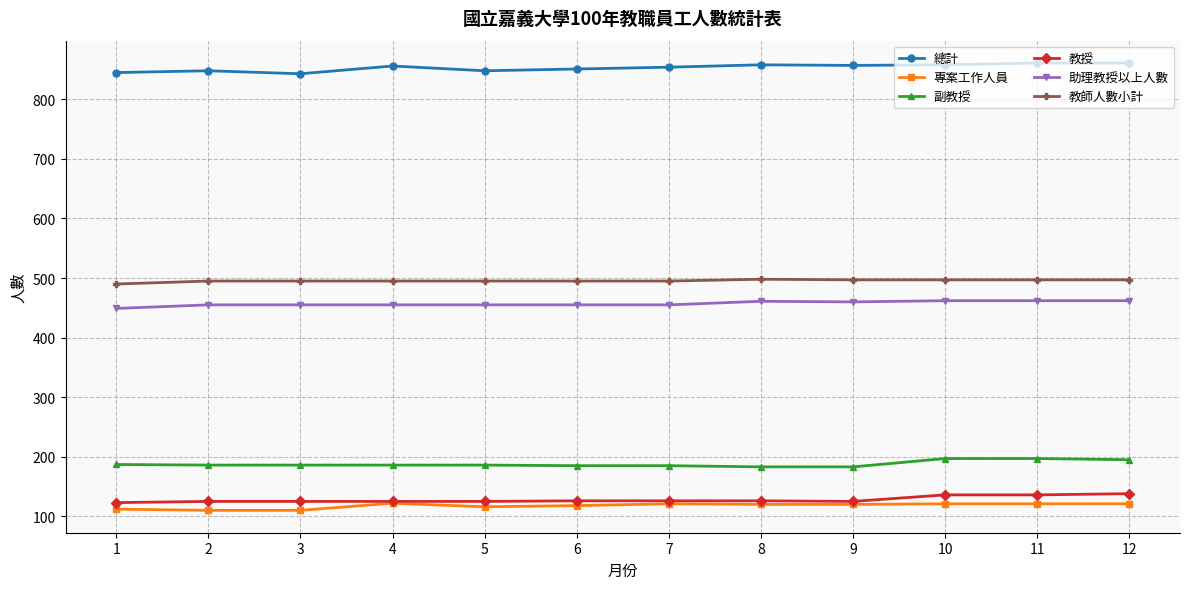

What is the smallest value displayed?

110